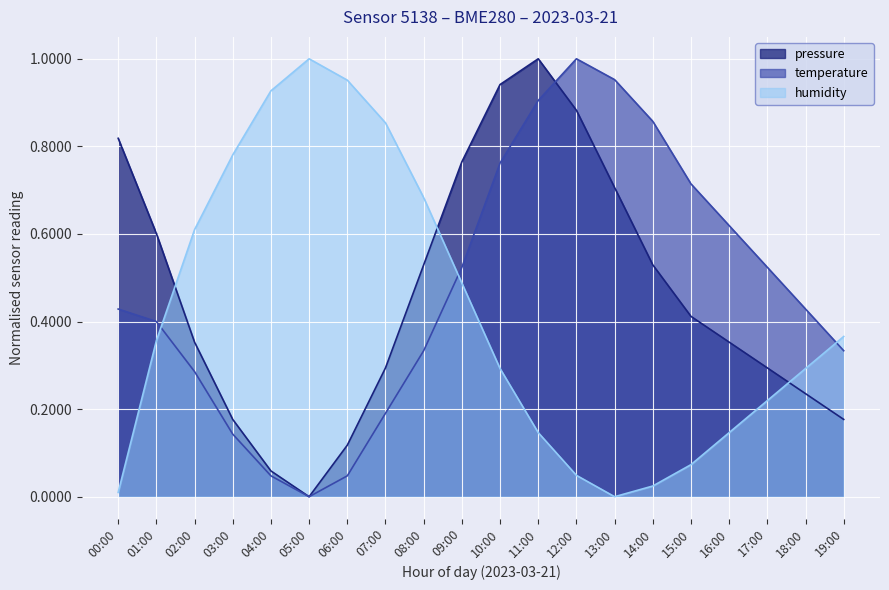

In temperature, how many points are higher than both neighbors (excluding endpoints)?

1